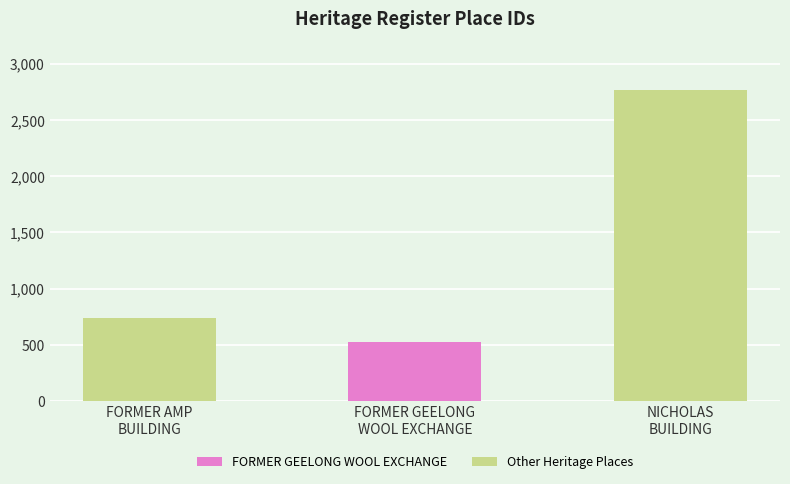

Between FORMER GEELONG
WOOL EXCHANGE and NICHOLAS
BUILDING, which is larger?

NICHOLAS
BUILDING